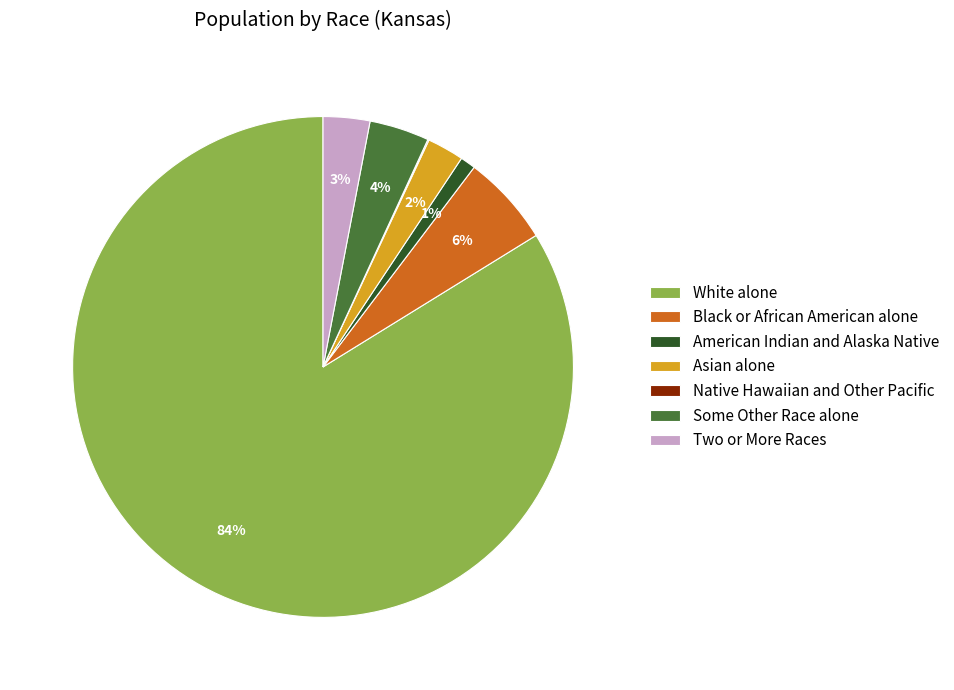

To the nearest percent, what percentage of the pie is American Indian and Alaska Native?

1%